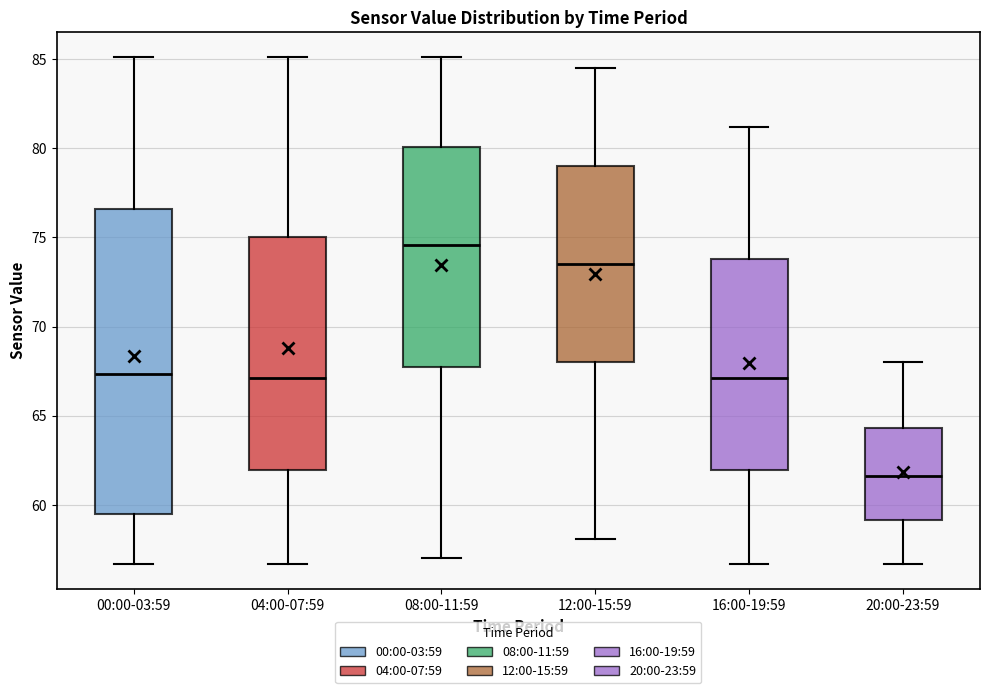

Which box has the lowest median line?

20:00-23:59